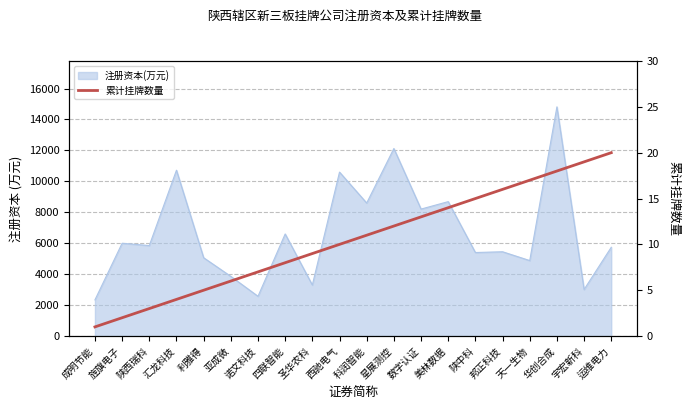

How many lines are shown in the chart?

1